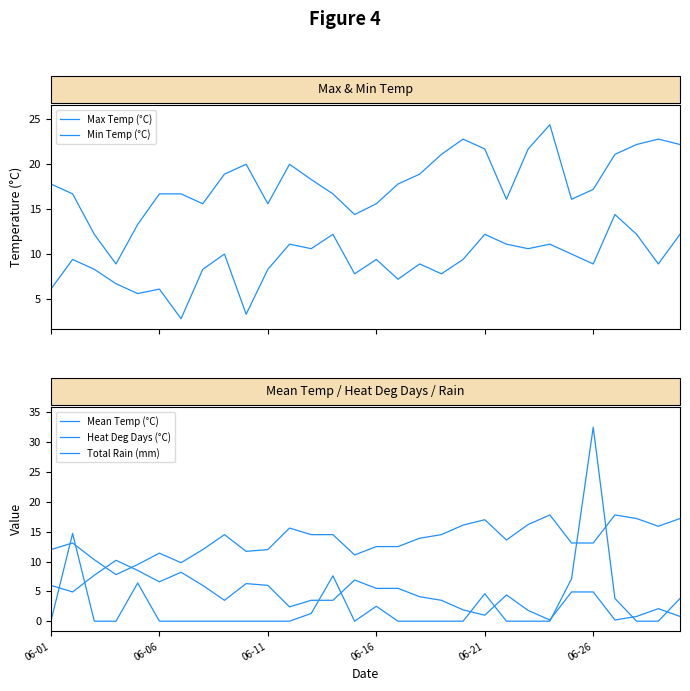

Which category has the lowest value across all series?

06-01